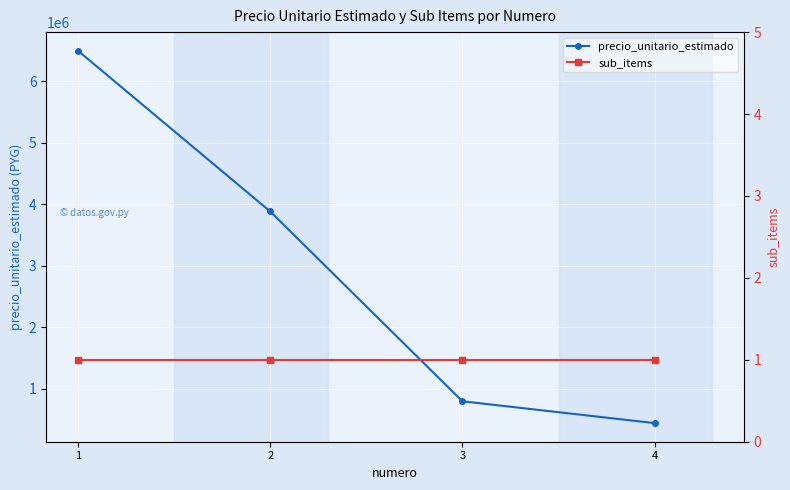

True or false: precio_unitario_estimado and sub_items cross at least once.

False